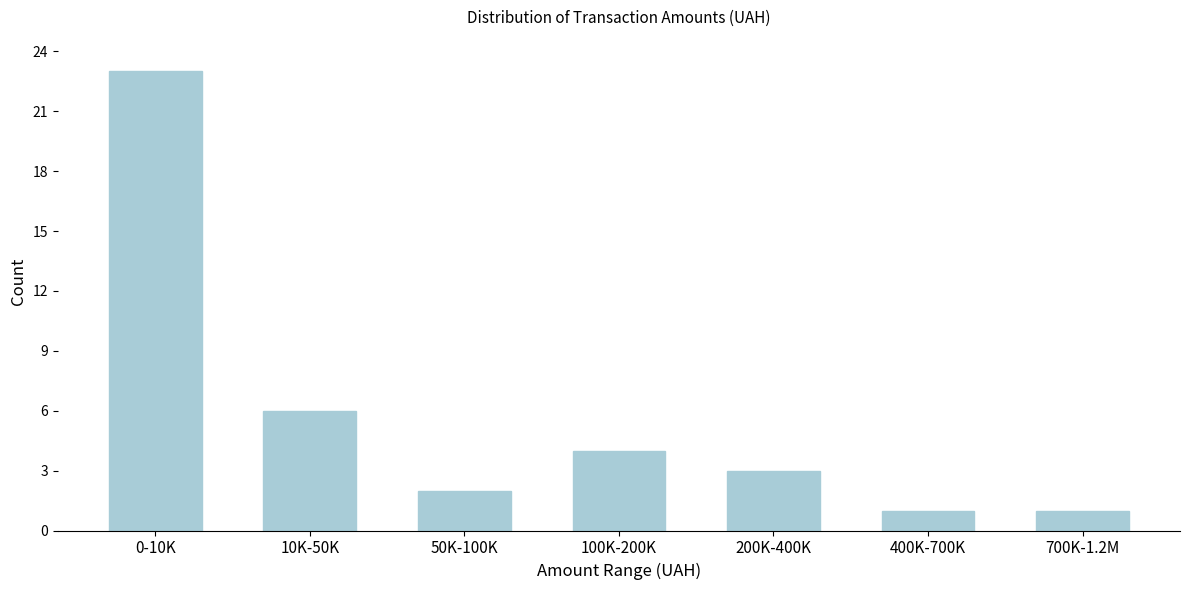

Reading left to right, extract all data points from this chart.

23	6	2	4	3	1	1